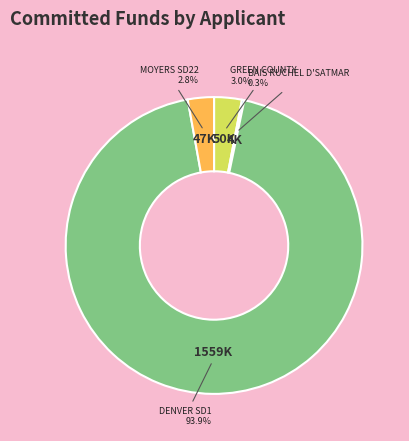

Is there a majority slice in this chart?

Yes